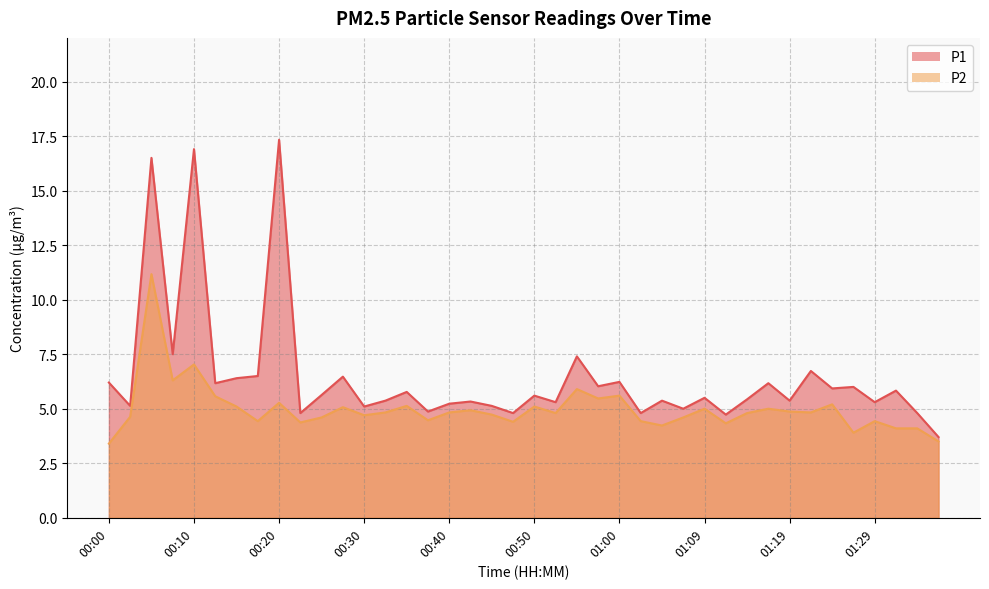

True or false: P1 has more than 2 points higher than both neighbors.

True